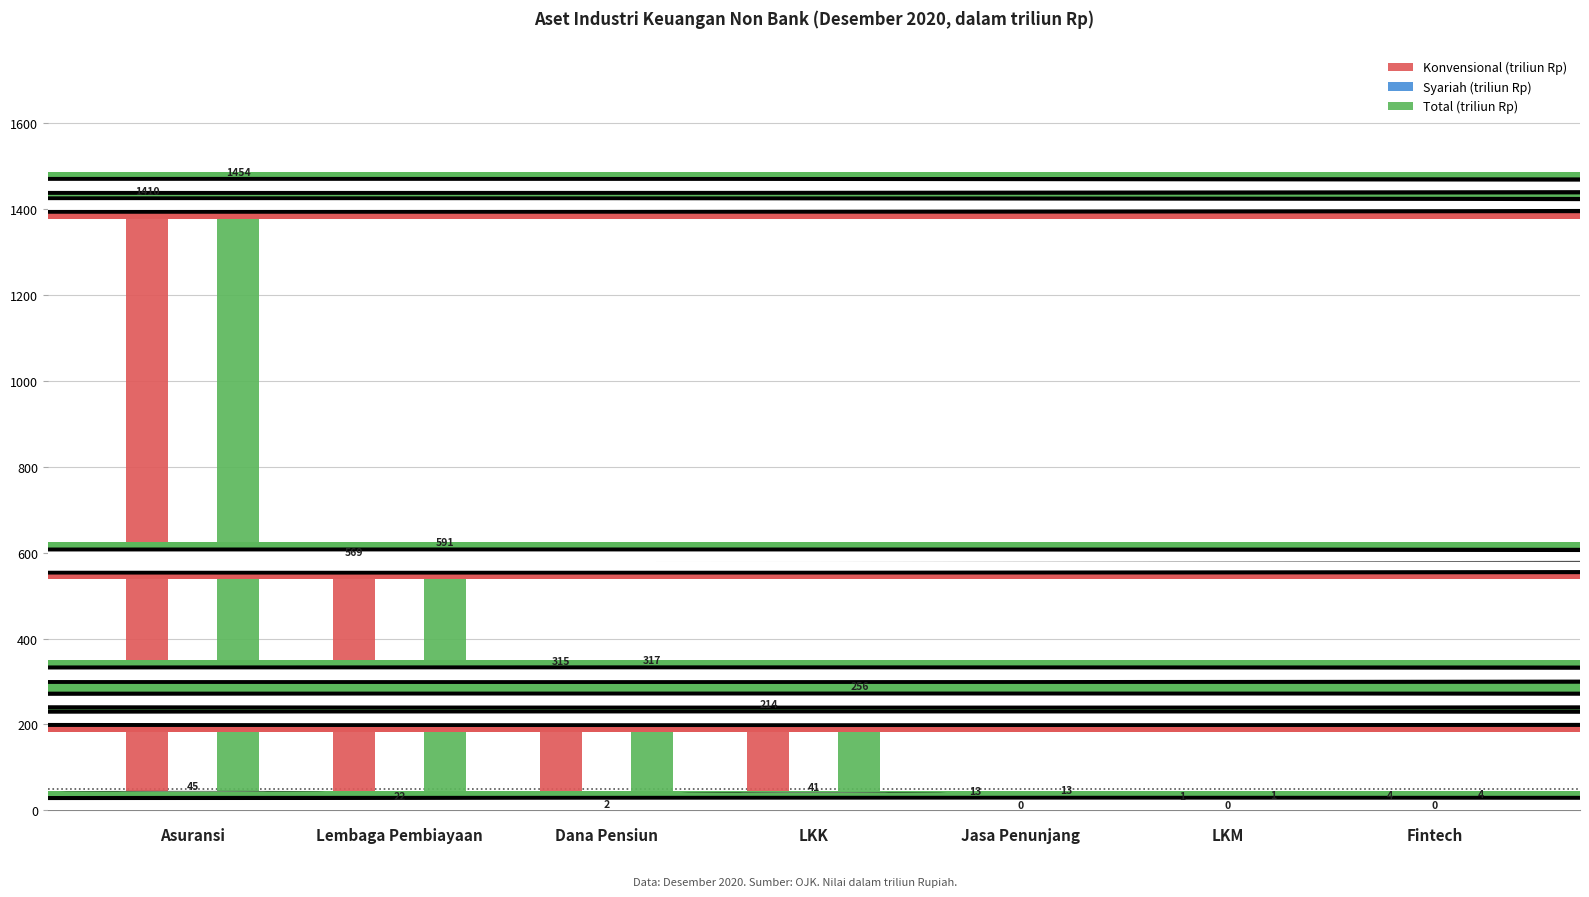

Does the chart contain stacked bars?

No